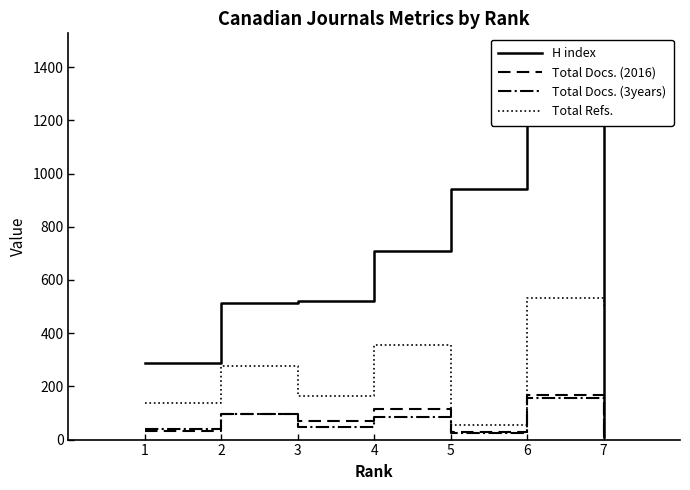

Reading left to right, list all the values displayed in this chart.

H index: 1=286	2=513	3=520	4=708	5=943	6=1388	7=11
Total Docs. (2016): 1=31	2=97	3=69	4=116	5=30	6=169	7=6
Total Docs. (3years): 1=40	2=97	3=49	4=83	5=23	6=155	7=0
Total Refs.: 1=139	2=276	3=164	4=354	5=54	6=532	7=502